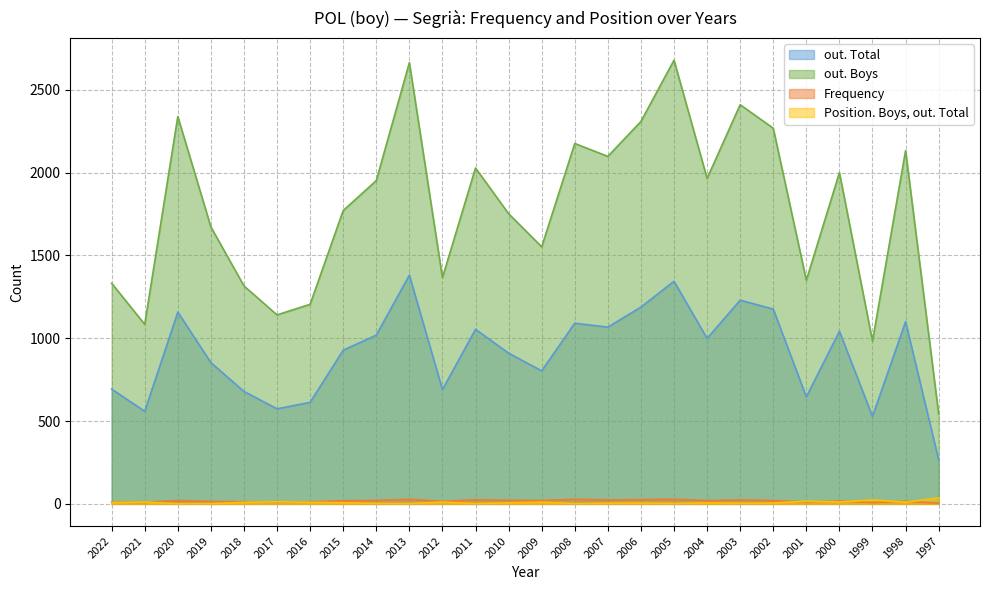

Which series has the largest total across all categories?

out. Boys